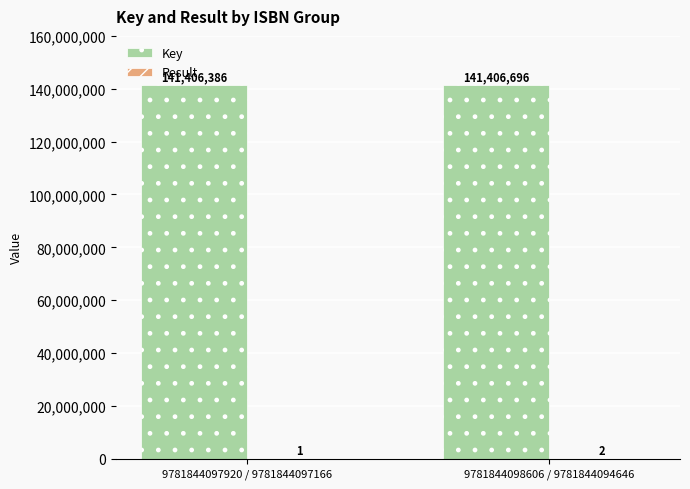

The Key series shows 44656966 at 9781844098606 / 9781844094646. True or false?

False